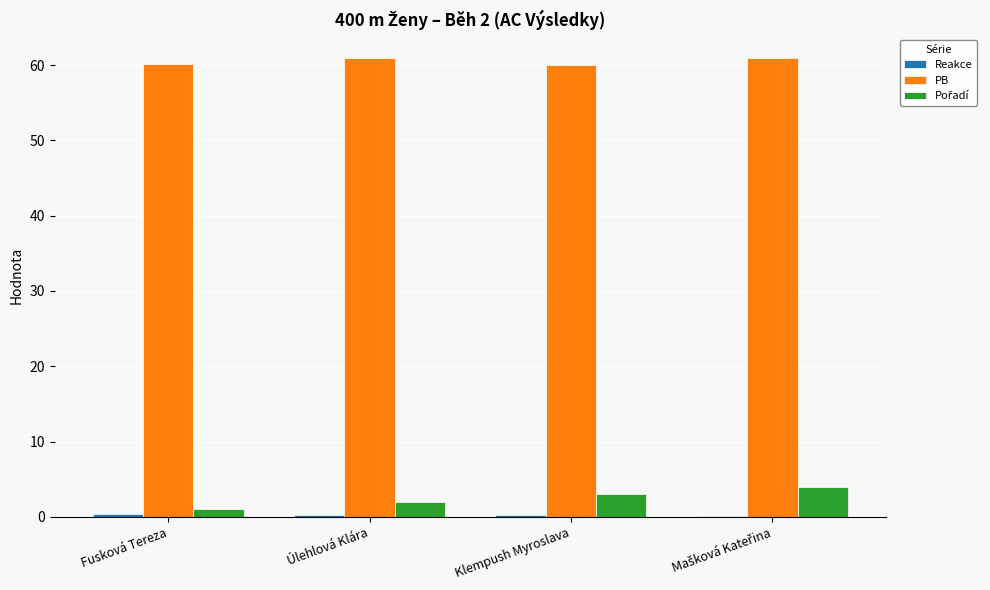

Count the number of categories in the chart.

4